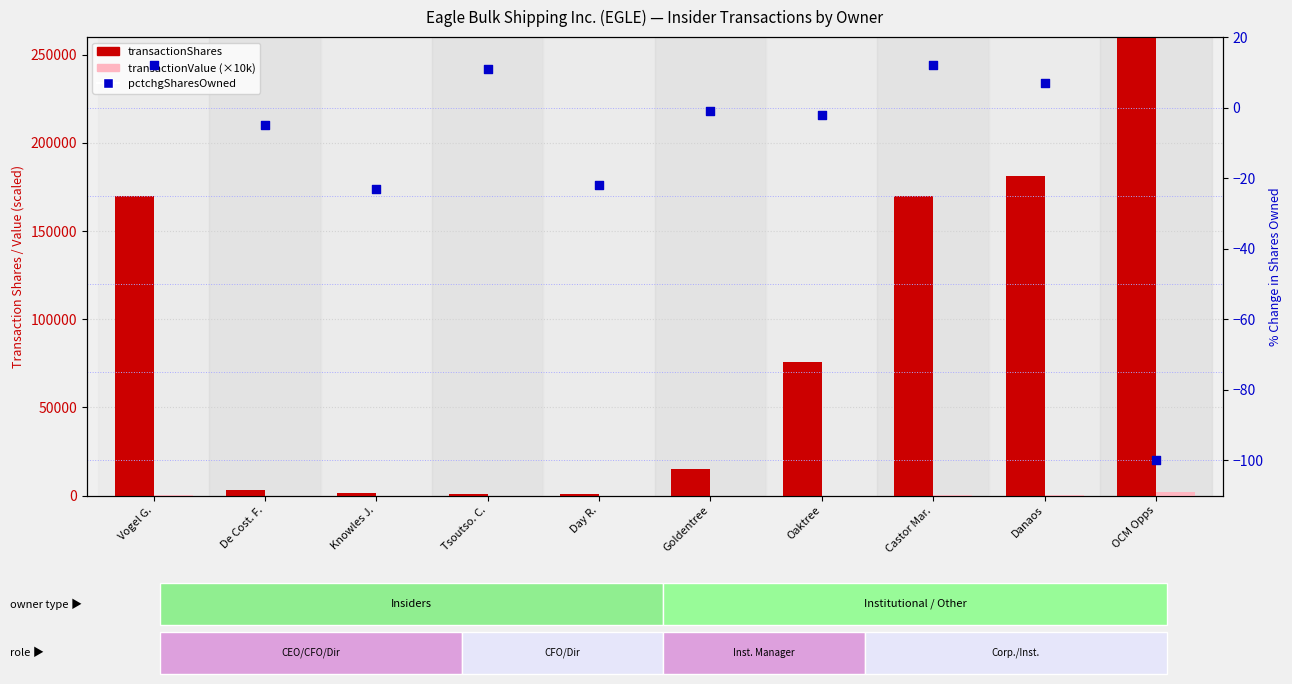

Which series reaches the minimum Y coordinate?

pctchgSharesOwned